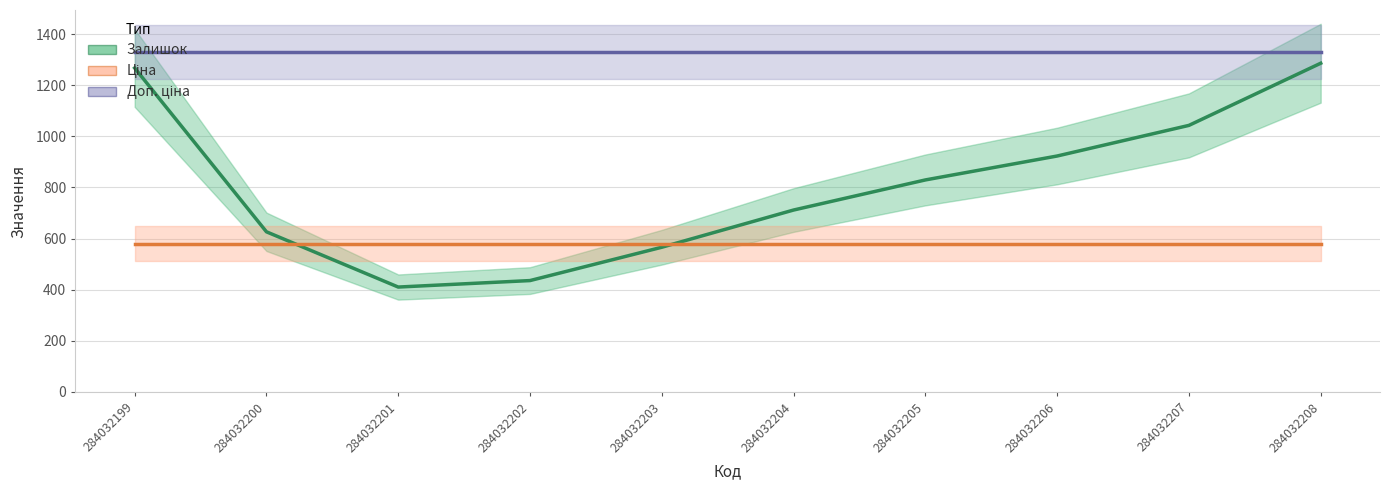

Between 284032204 and 284032205, which is larger?

284032205